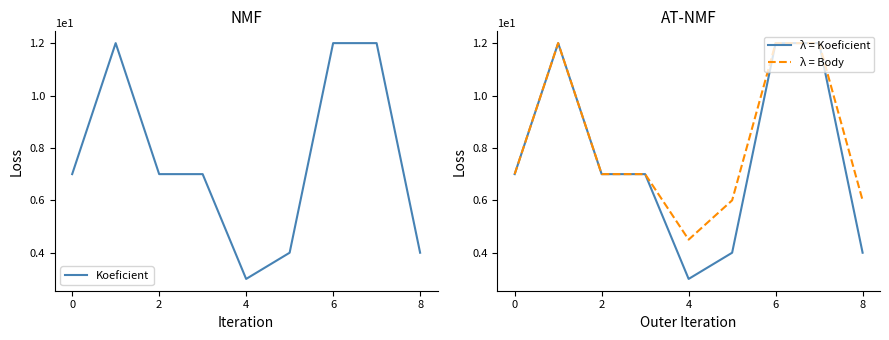

How many interior local peaks does the λ = Koeficient series have?

1